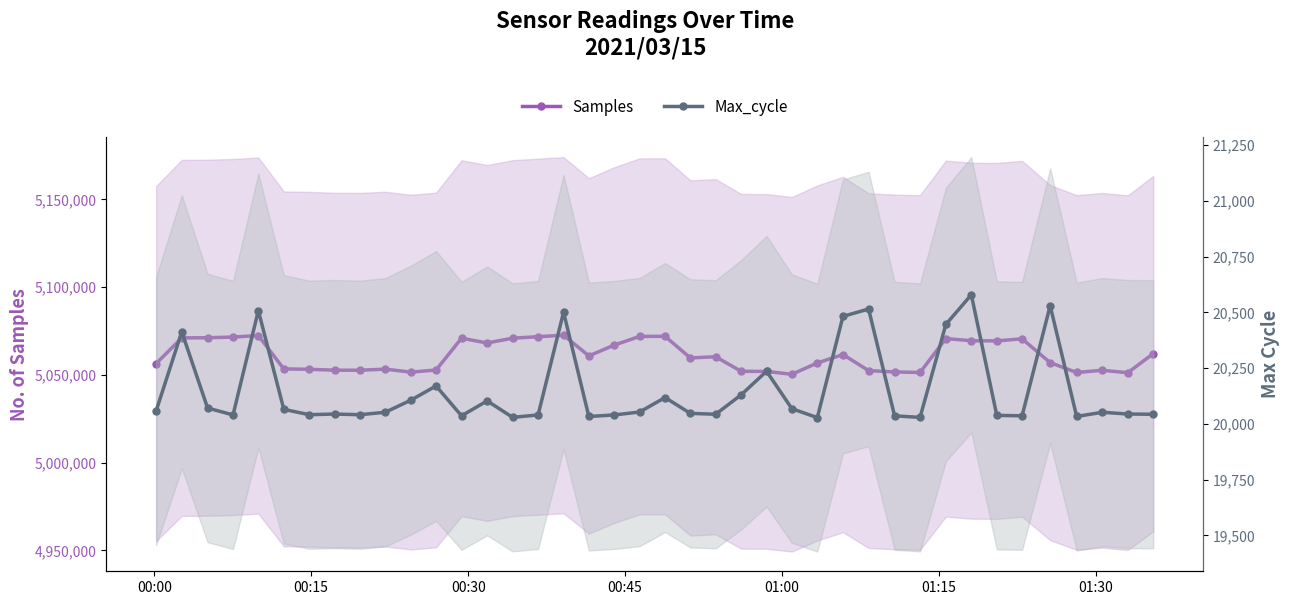

True or false: Samples and Max_cycle intersect in this chart.

False